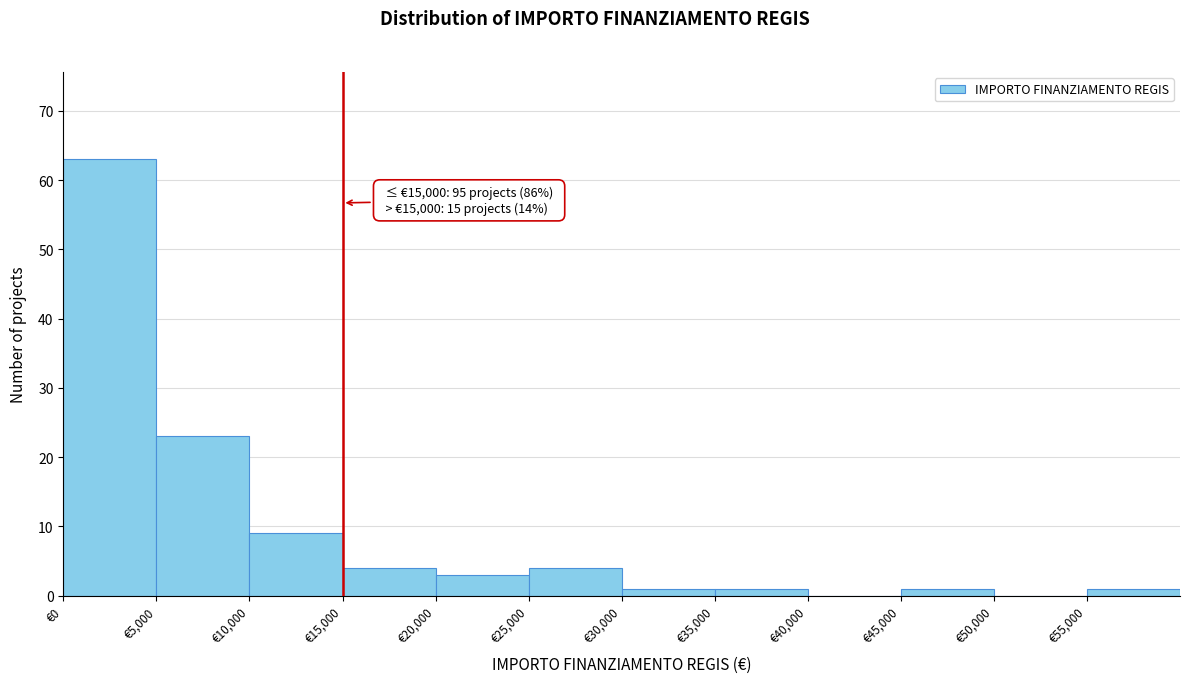

Over which range of the x-axis is the bar tallest?

0 to 5000